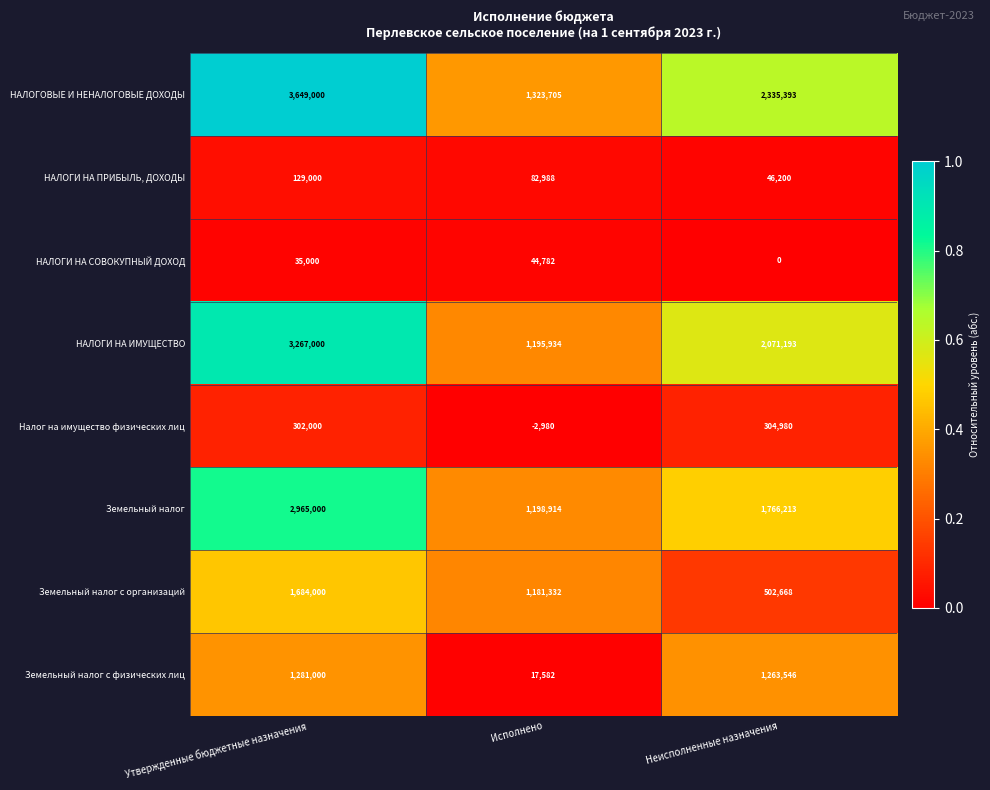

The value of Земельный налог с физических лиц at Исполнено is 17582. True or false?

True